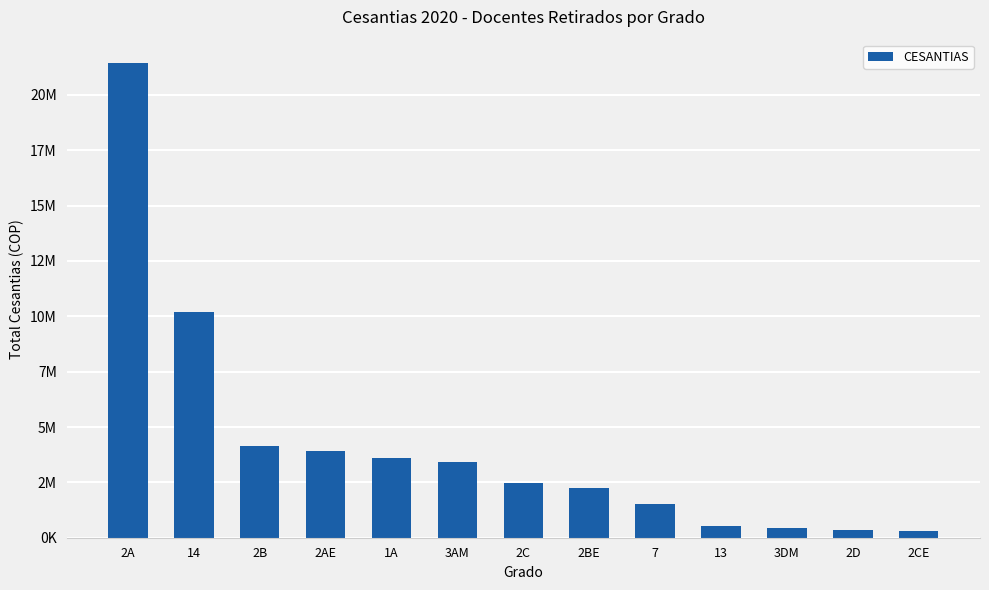

What position from the left is 2AE?

4